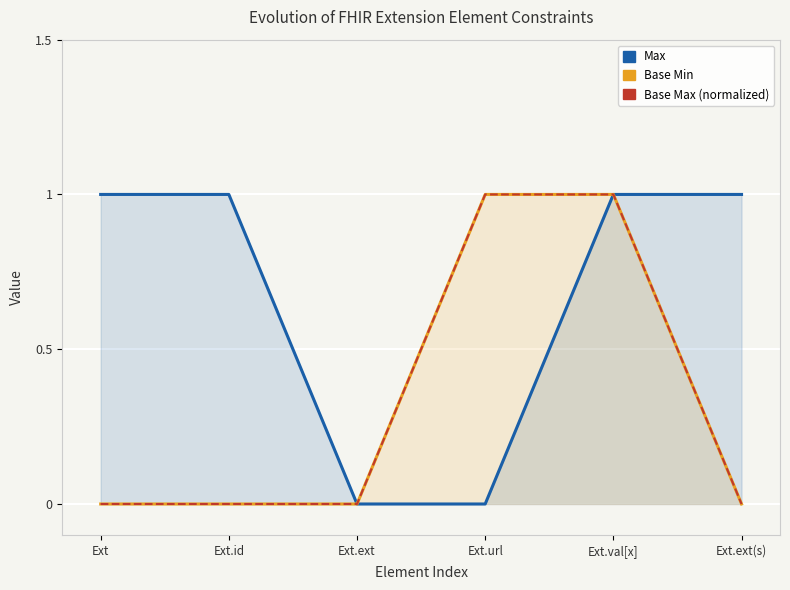

Reading right to left, list all the values displayed in this chart.

Max: 1	1	0	0	1	1
Base Min: 0	1	1	0	0	0
Base Max (normalized): 0	1	1	0	0	0